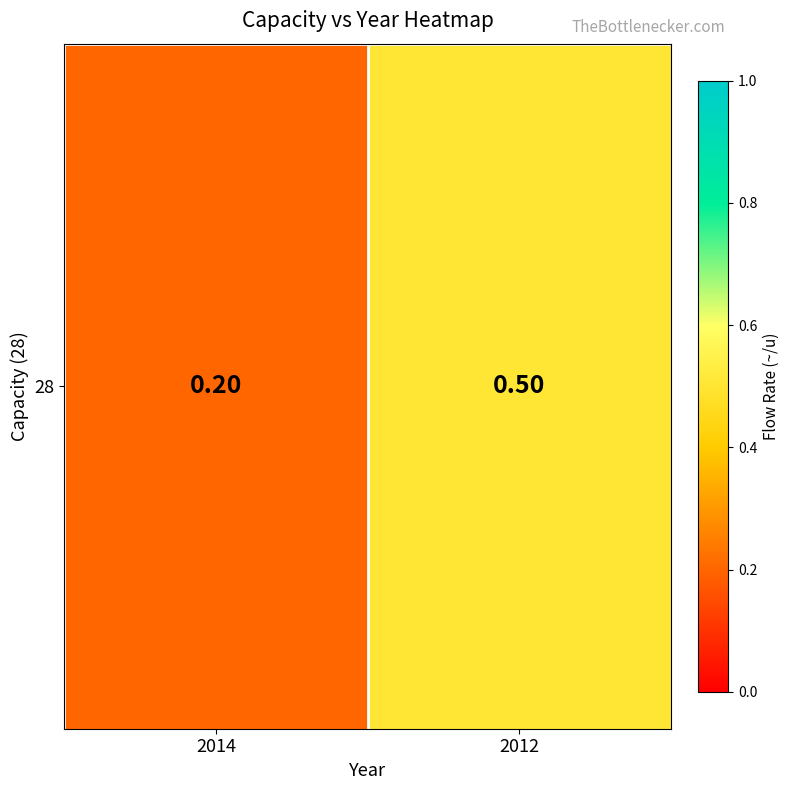

At which label is the value closest to 0?

2014